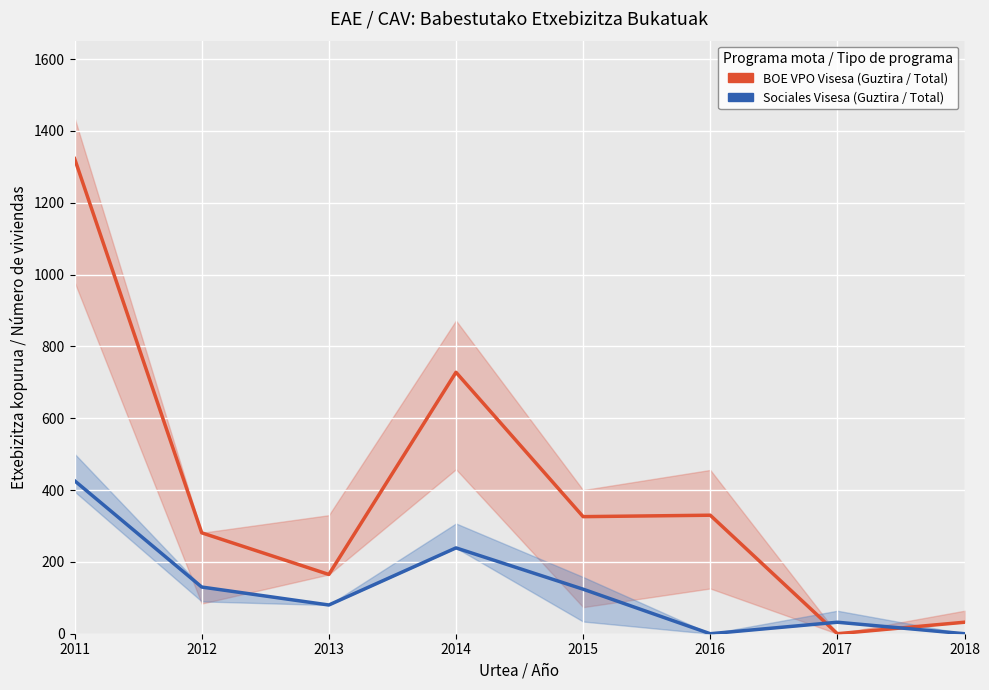

The Sociales Visesa (Guztira / Total) series shows 80 at 2013. True or false?

True